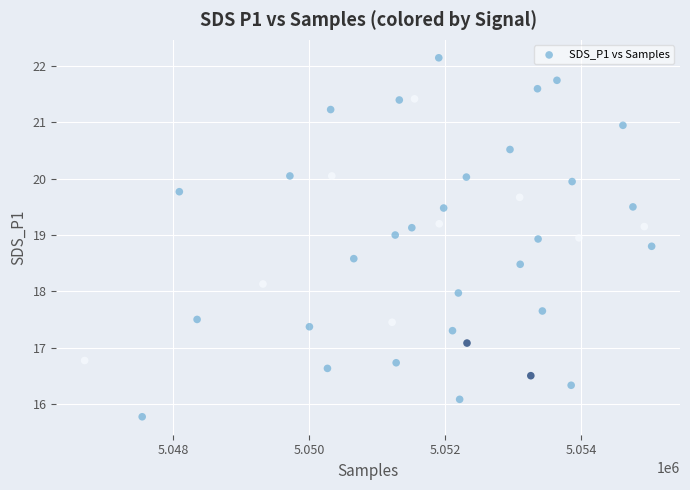

What is the range of Y values (max minus min)?

6.4